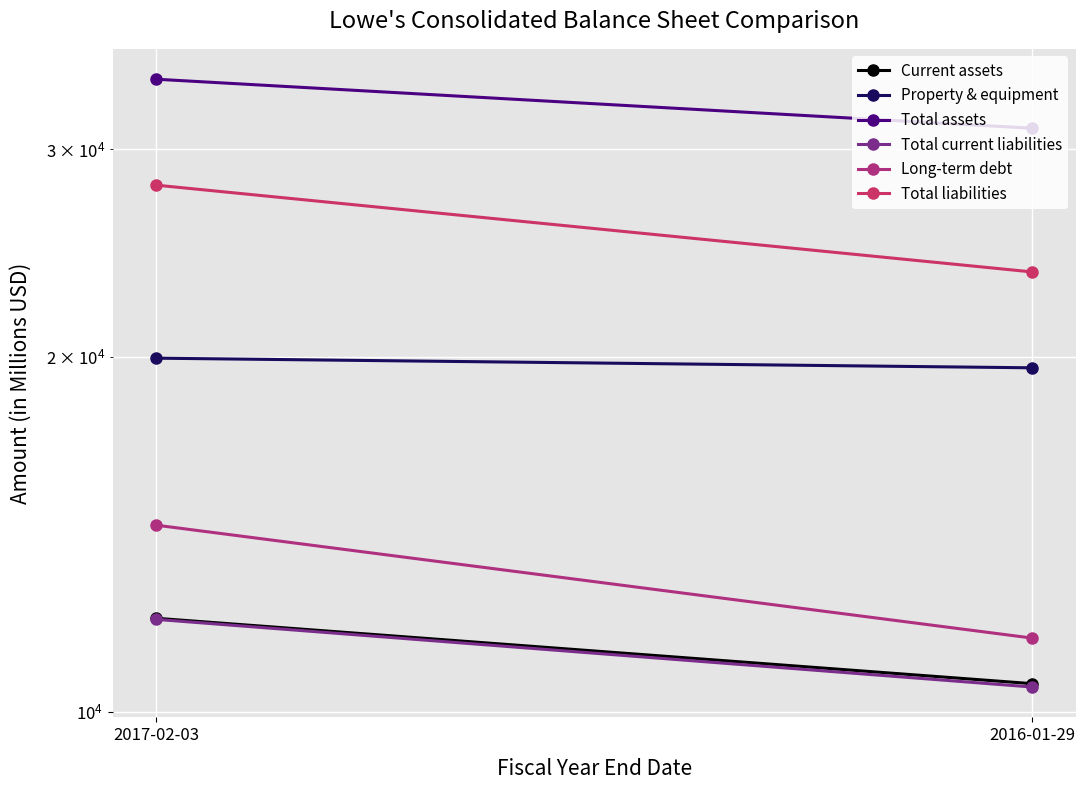

At which label is Property & equipment closest to 19763?

2017-02-03